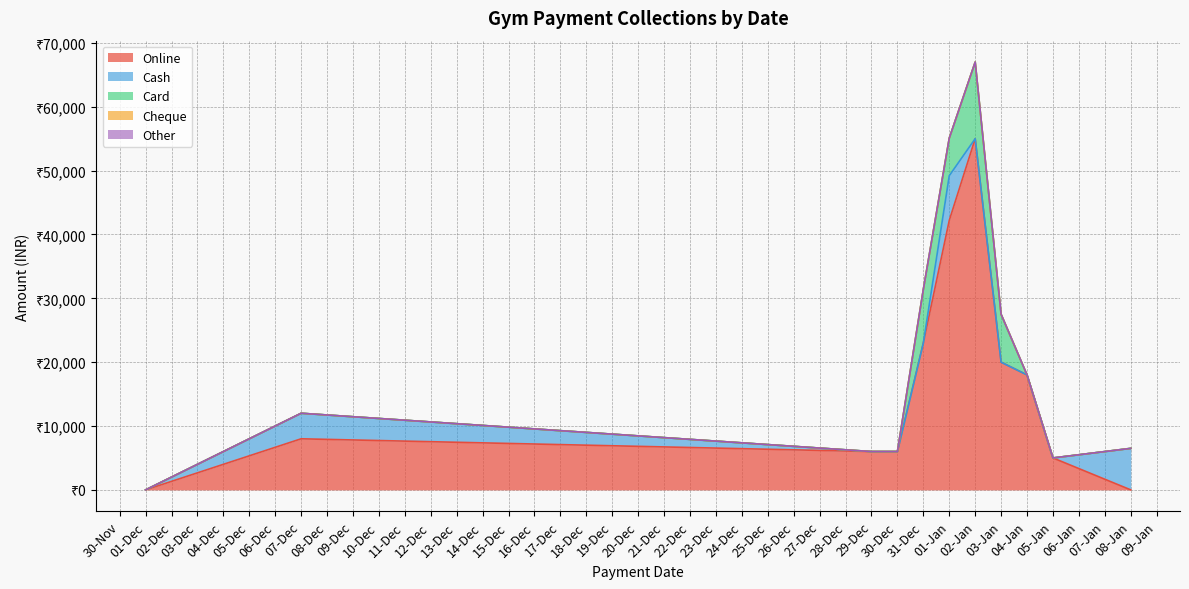

Does the chart display data point markers on the line(s)?

No